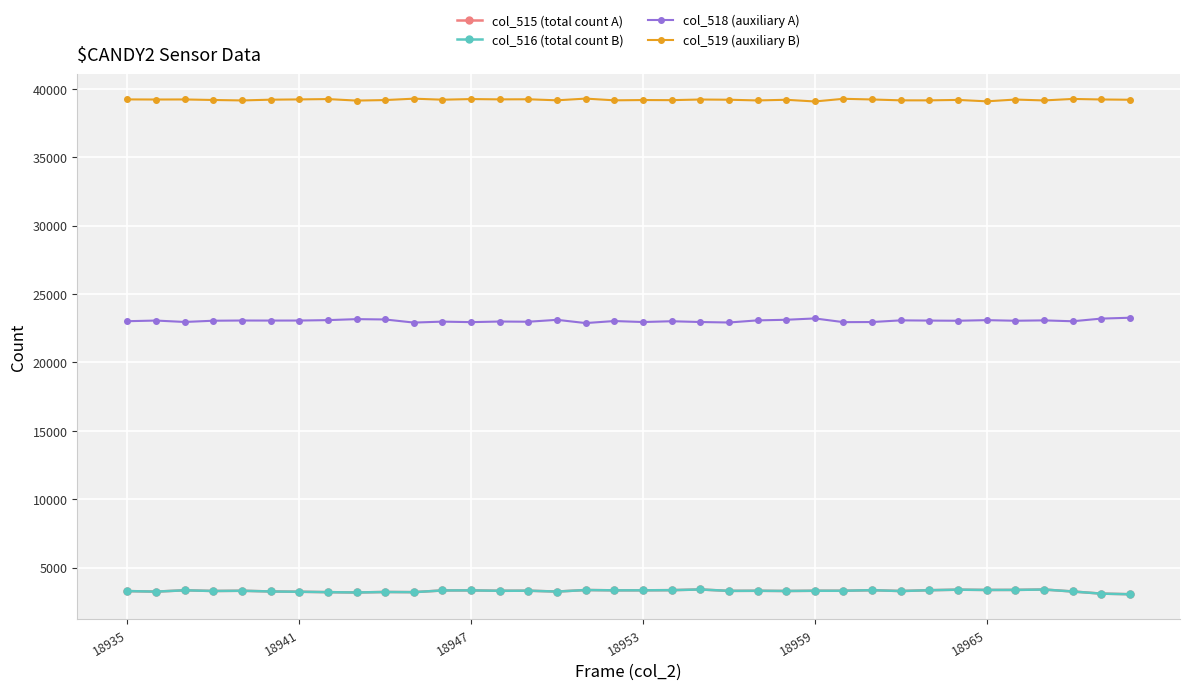

True or false: col_516 (total count B) has more than 2 points higher than both neighbors.

True